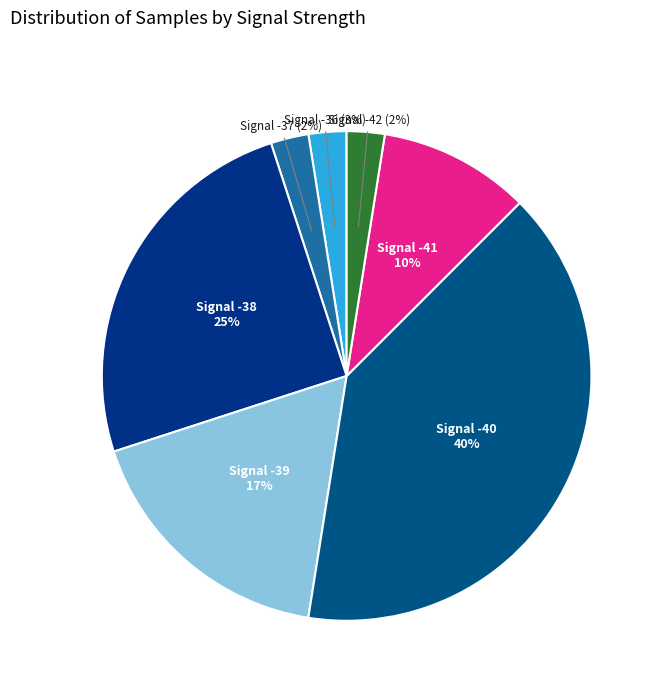

True or false: Signal -41 accounts for 1% of the total.

False